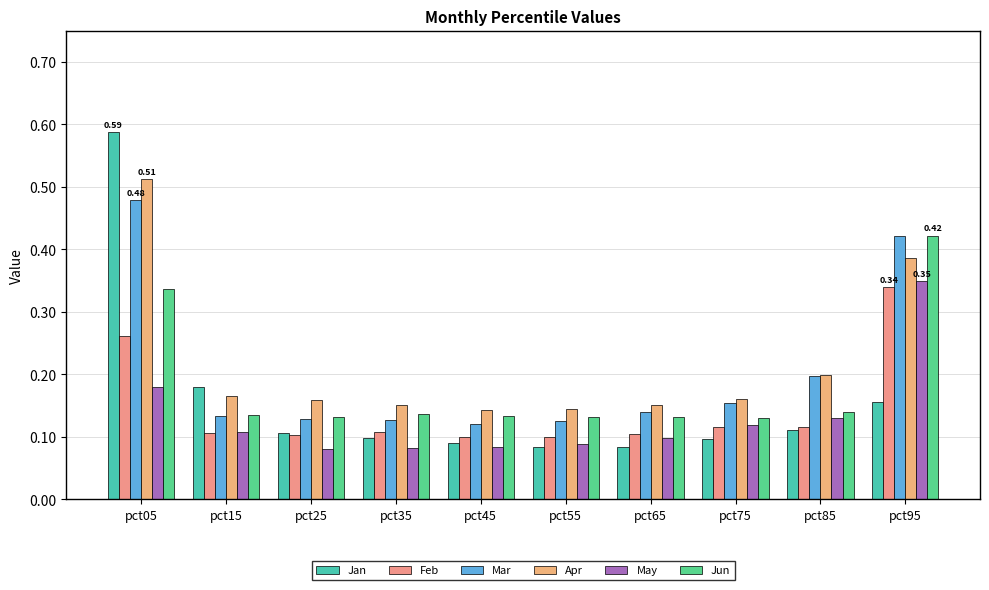

How many bars are there in each group?

6